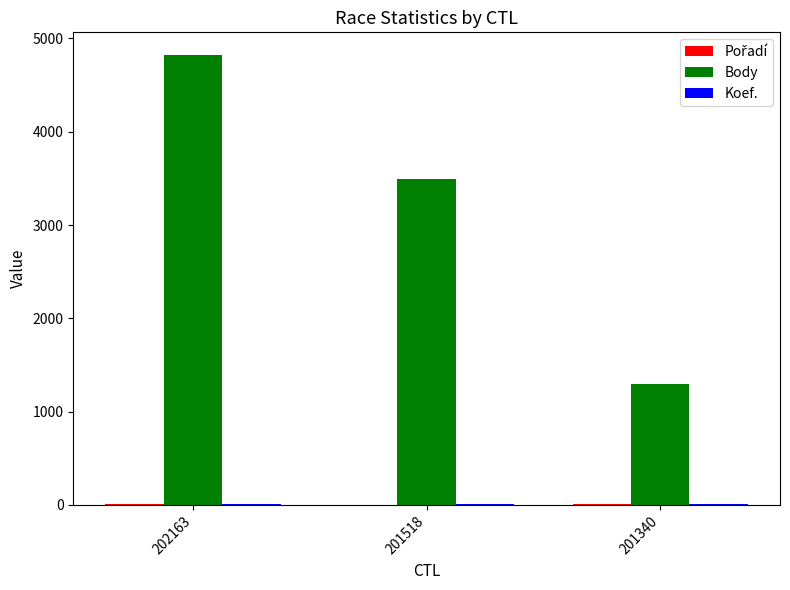

At which category does the chart reach its peak across all series?

202163